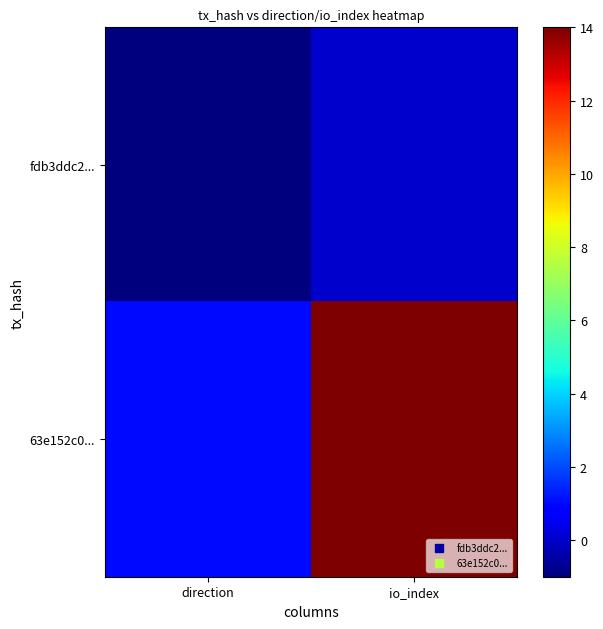

Rank the series by their average value, from highest to lowest.

63e152c0..., fdb3ddc2...